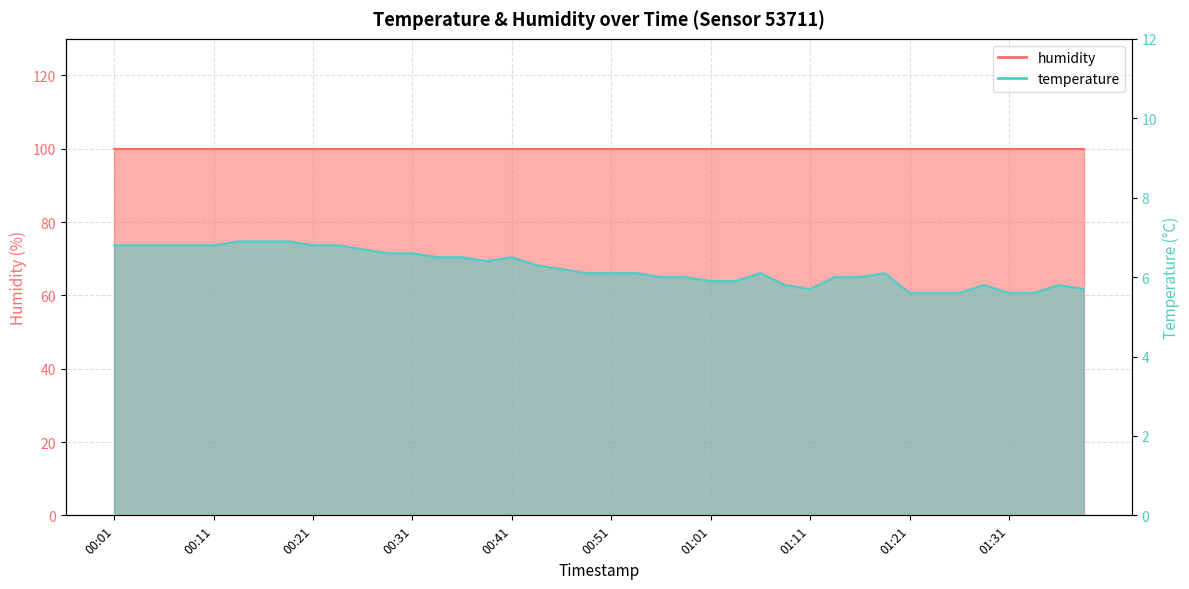

At which category does the data reach its first local valley?

00:38